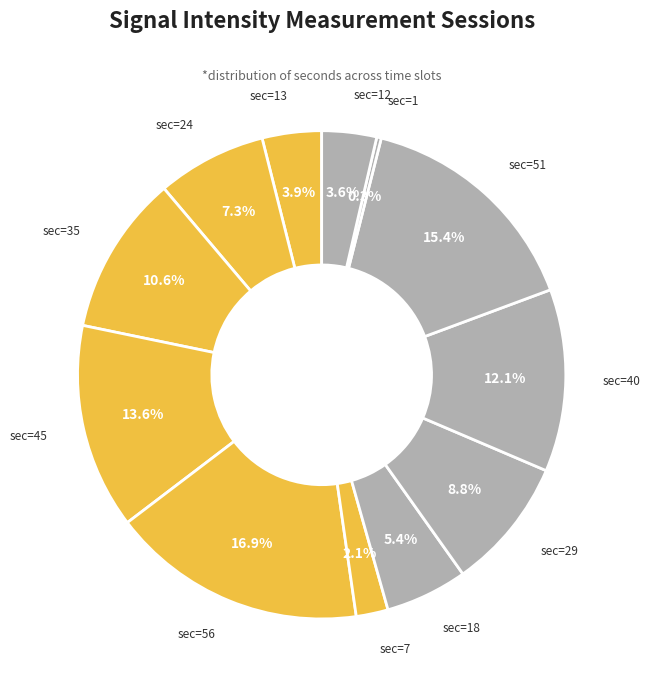

How many slices are in this pie chart?

12